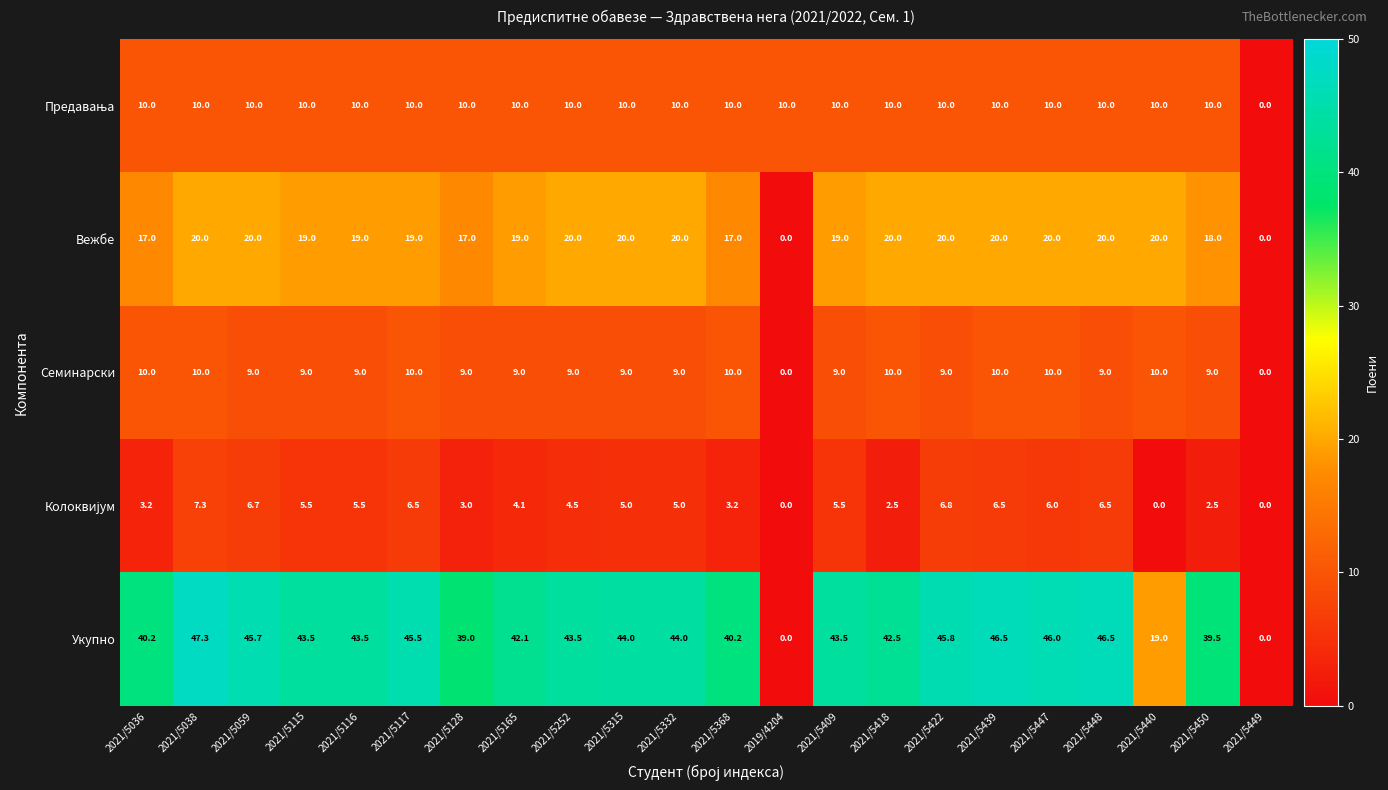

What is the difference between the highest and lowest values at 2021/5252?

39.0